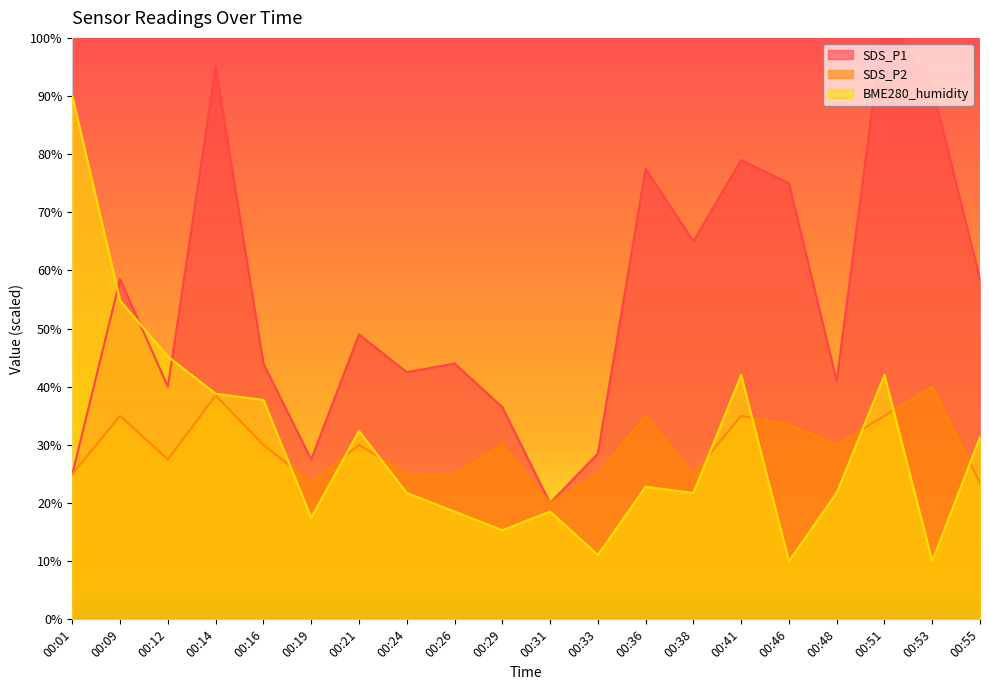

Which has a higher value, 00:09 or 00:48?

00:09